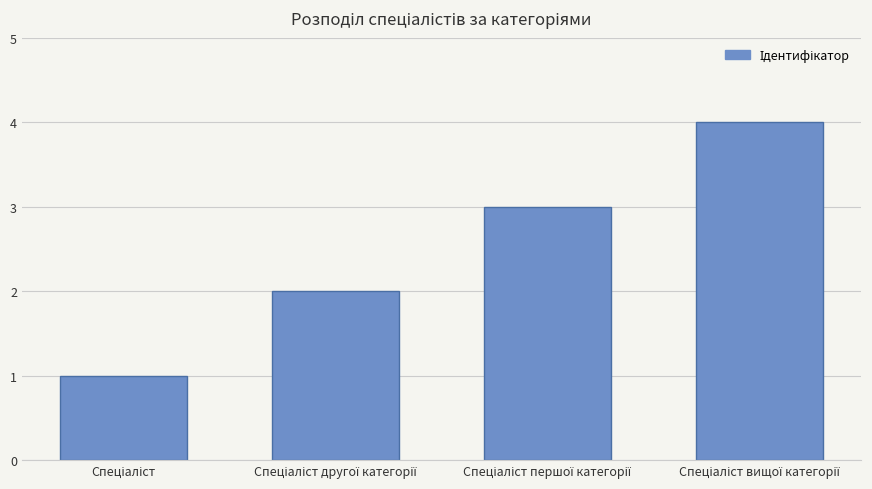

Reading left to right, what are all the values shown in this chart?

1	2	3	4